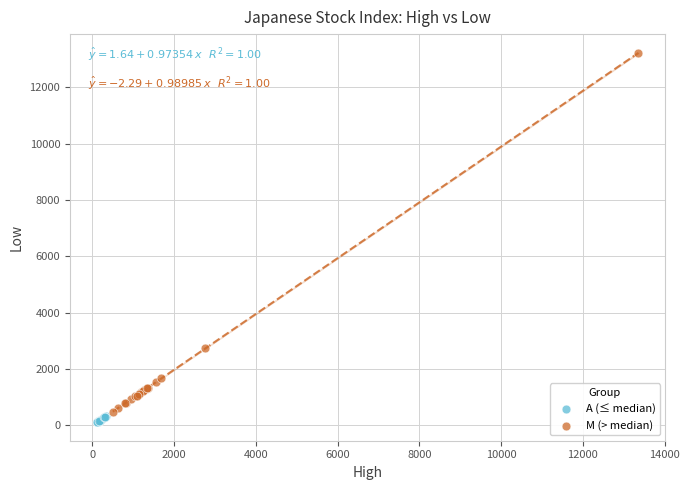

Which series contains the highest Y value?

M (> median)